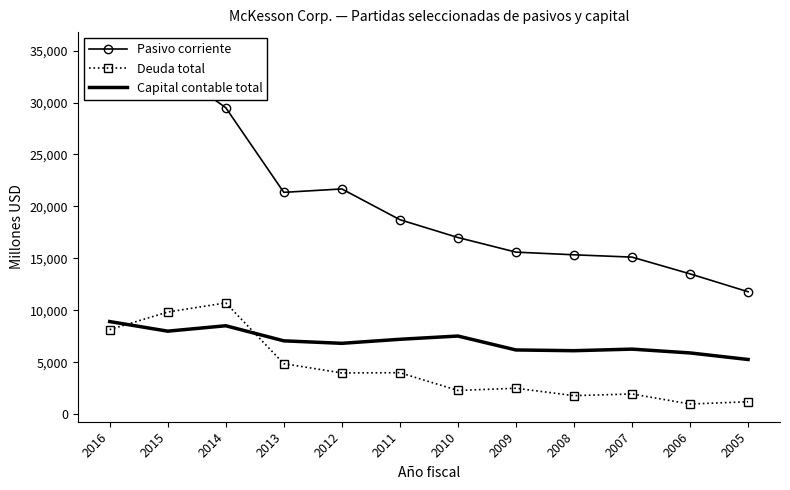

What is the value of the Pasivo corriente point at the 12th from the left?

11793